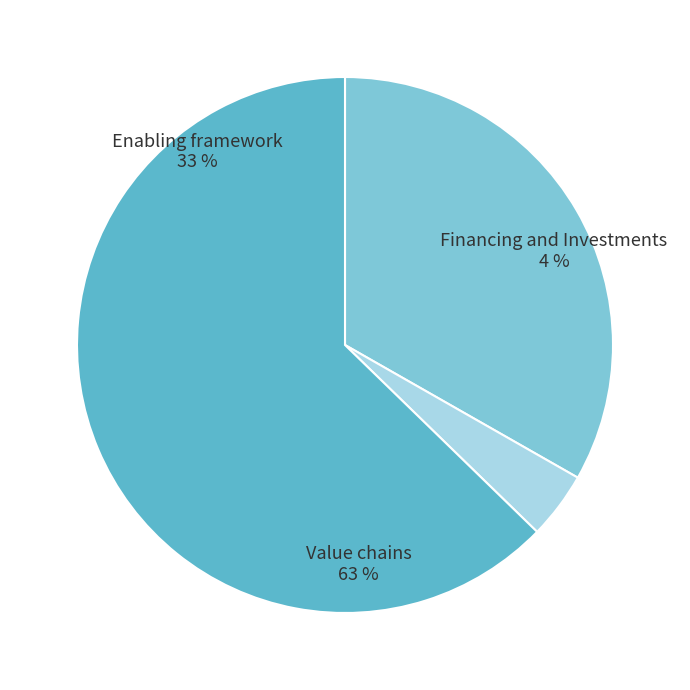

What percentage is NOT represented by Value chains?

37.3%